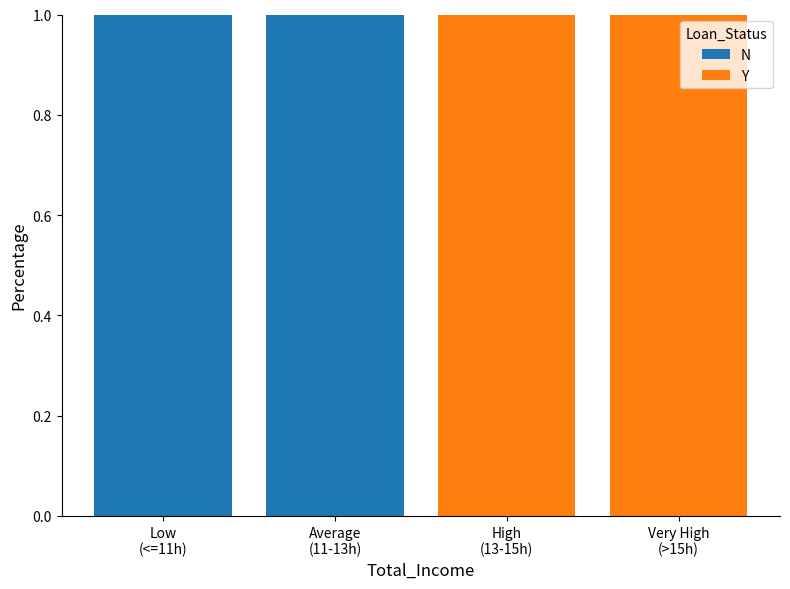

Does the chart contain stacked bars?

Yes